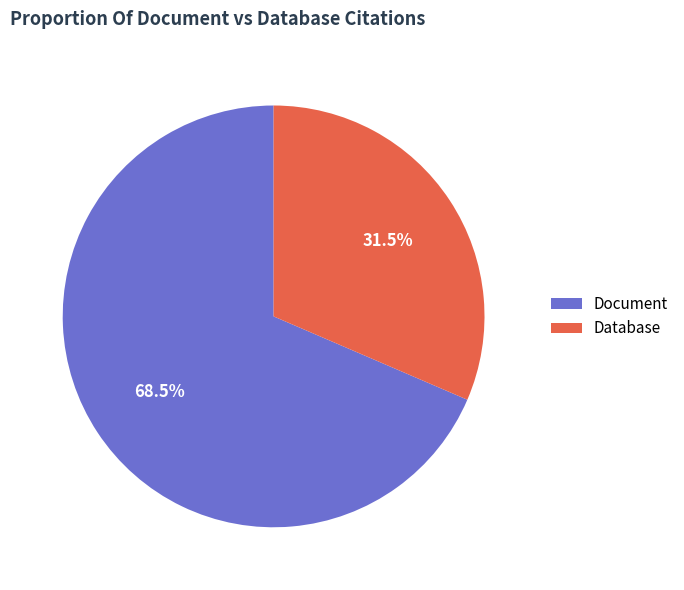

Rank the categories by value from highest to lowest.

Document, Database